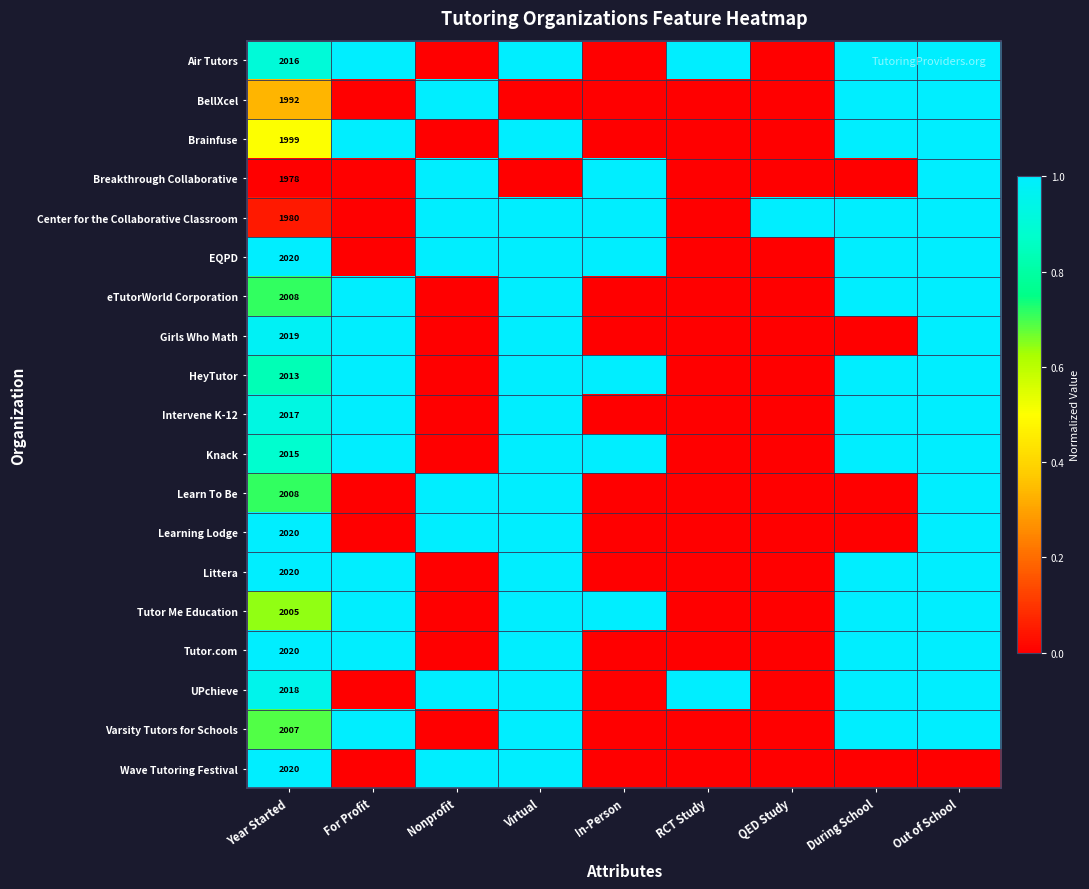

What is the total value across all series at Year Started?

38175